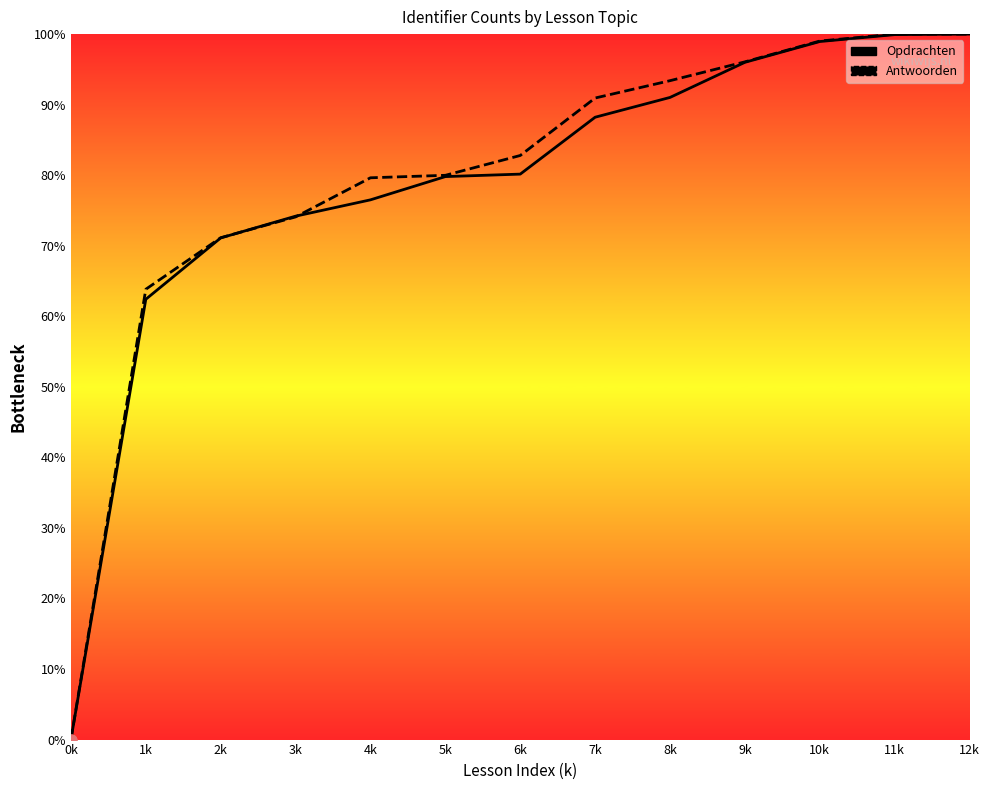

Which series has the largest total across all categories?

Antwoorden